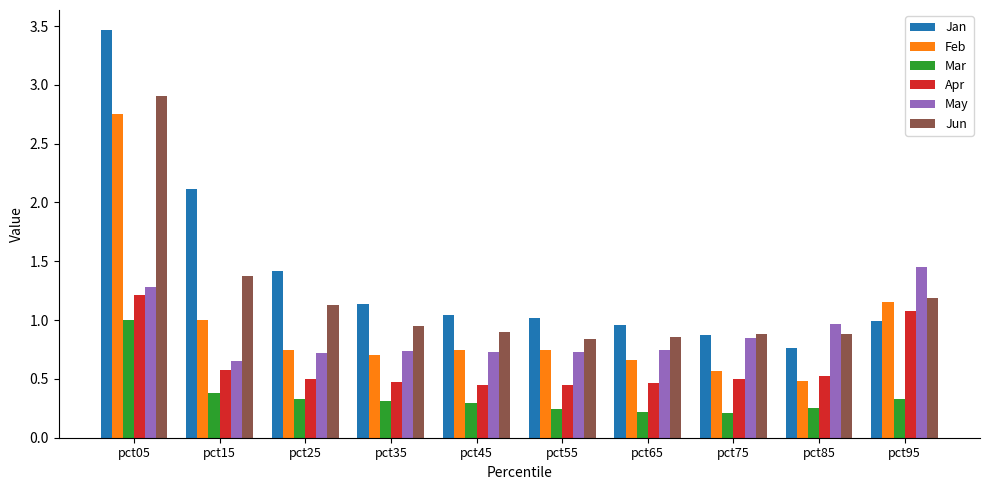

Which category has the highest value in the Feb series?

pct05